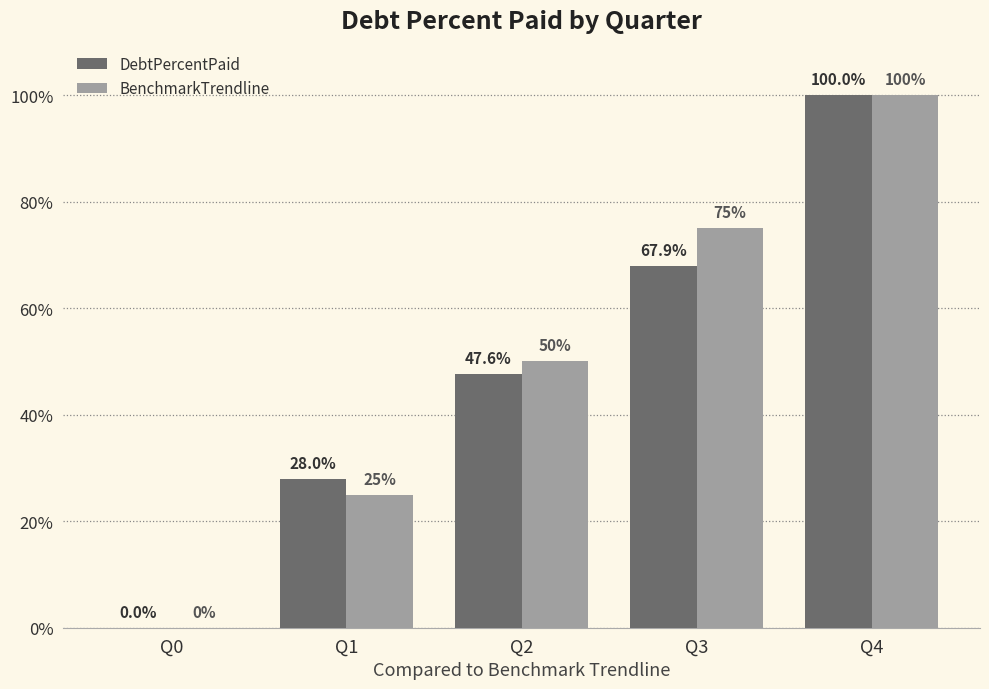

Is the value of DebtPercentPaid at Q0 greater than the value of BenchmarkTrendline at Q4?

No